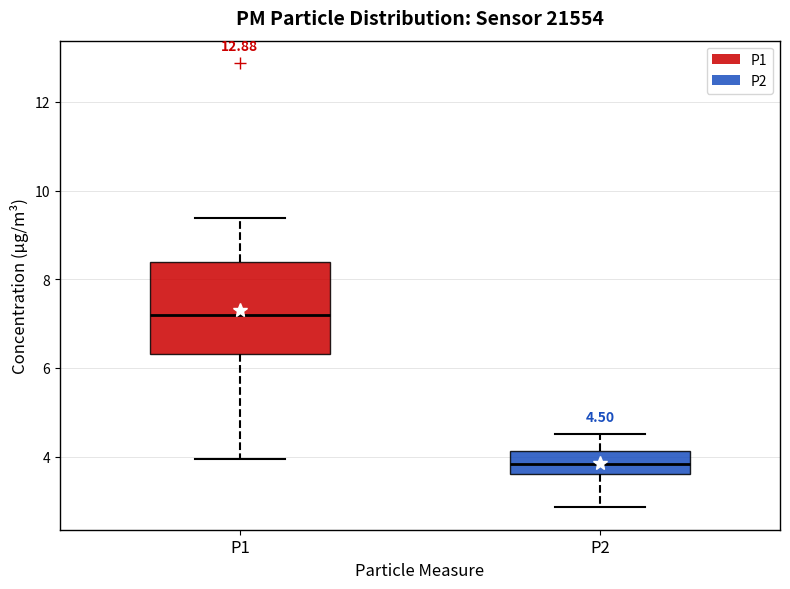

Which box is the tallest, from its lower edge to its upper edge?

P1